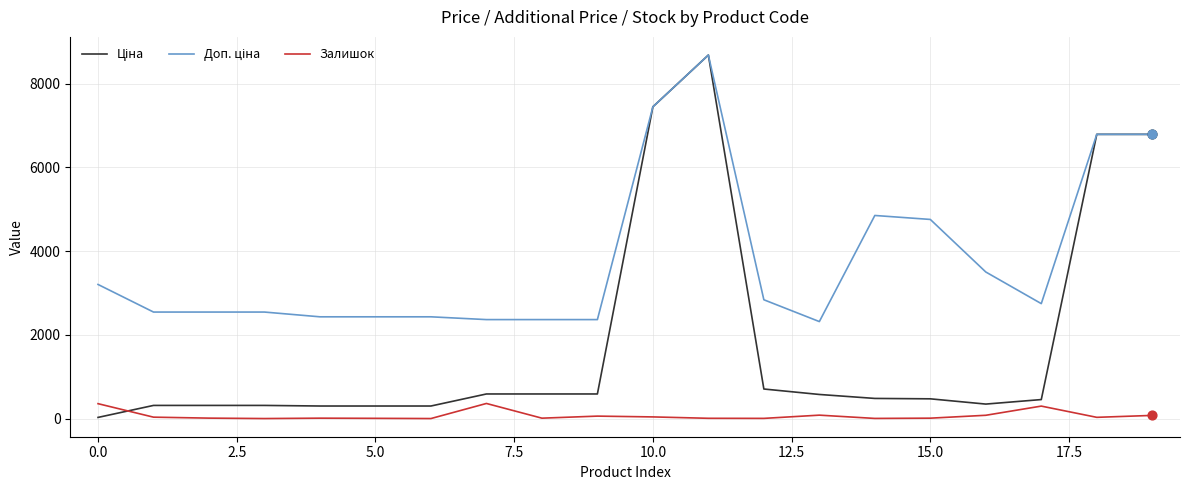

What is the maximum value shown in the chart?

8679.5